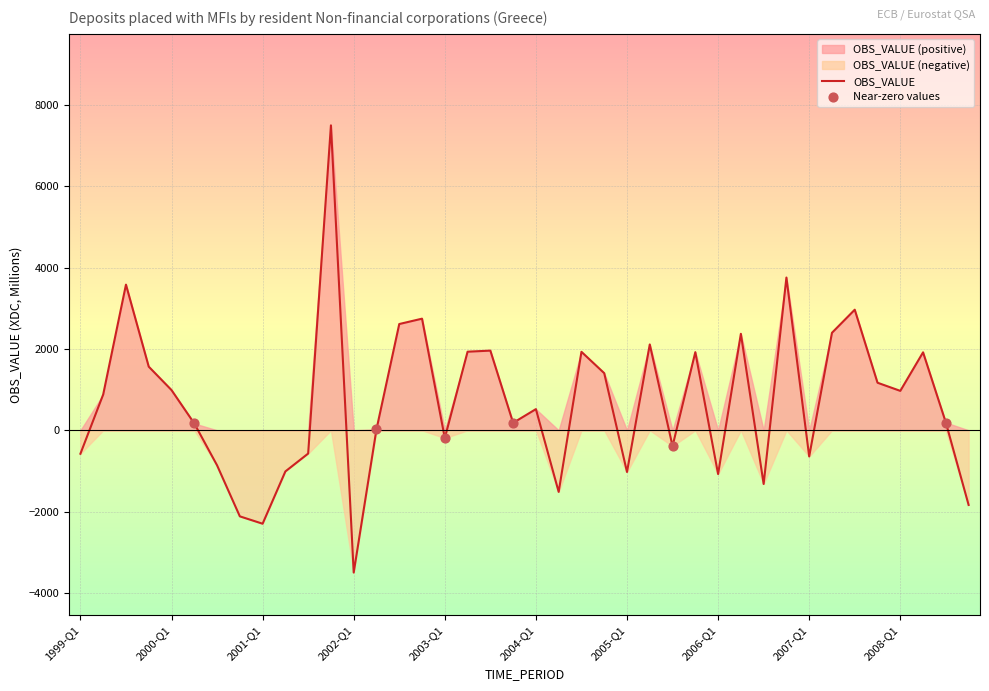

What is the change in value from 2004-Q2 to 2005-Q3?

+1124.7